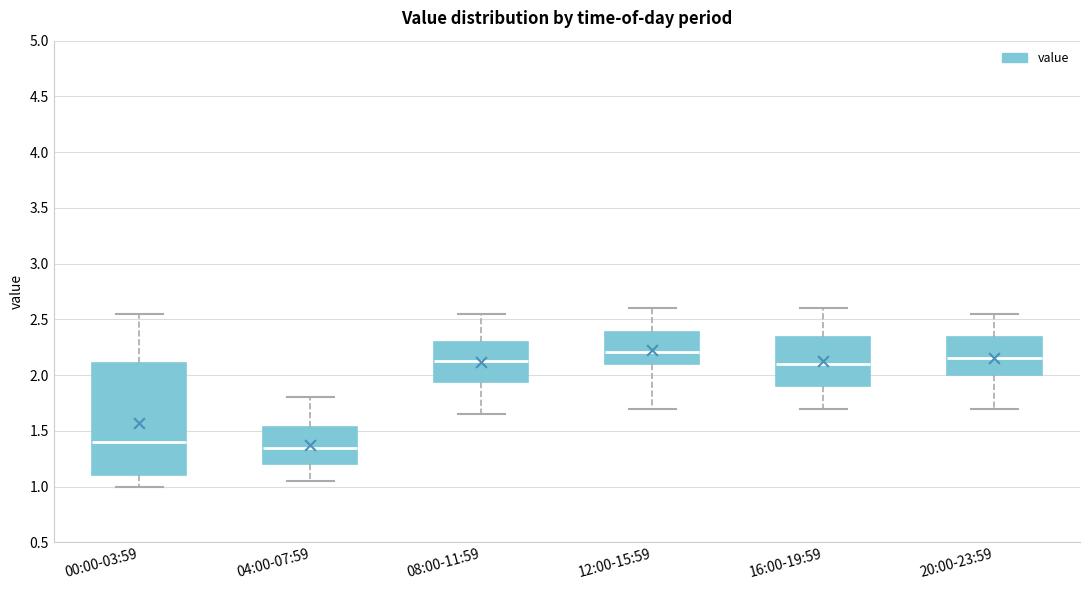

Reading left to right, transcribe this box plot: for each box, give where its median line is, the range the box spans, and where its two whiskers end, as read against the y-axis. The values are not printed on the chart, so give them approximately, as read against the axis.

00:00-03:59: median 1.40, box 1.10 to 2.10, whiskers 1.00 to 2.55
04:00-07:59: median 1.35, box 1.20 to 1.55, whiskers 1.05 to 1.80
08:00-11:59: median 2.15, box 1.95 to 2.30, whiskers 1.65 to 2.55
12:00-15:59: median 2.20, box 2.10 to 2.40, whiskers 1.70 to 2.60
16:00-19:59: median 2.10, box 1.90 to 2.35, whiskers 1.70 to 2.60
20:00-23:59: median 2.15, box 2.00 to 2.35, whiskers 1.70 to 2.55